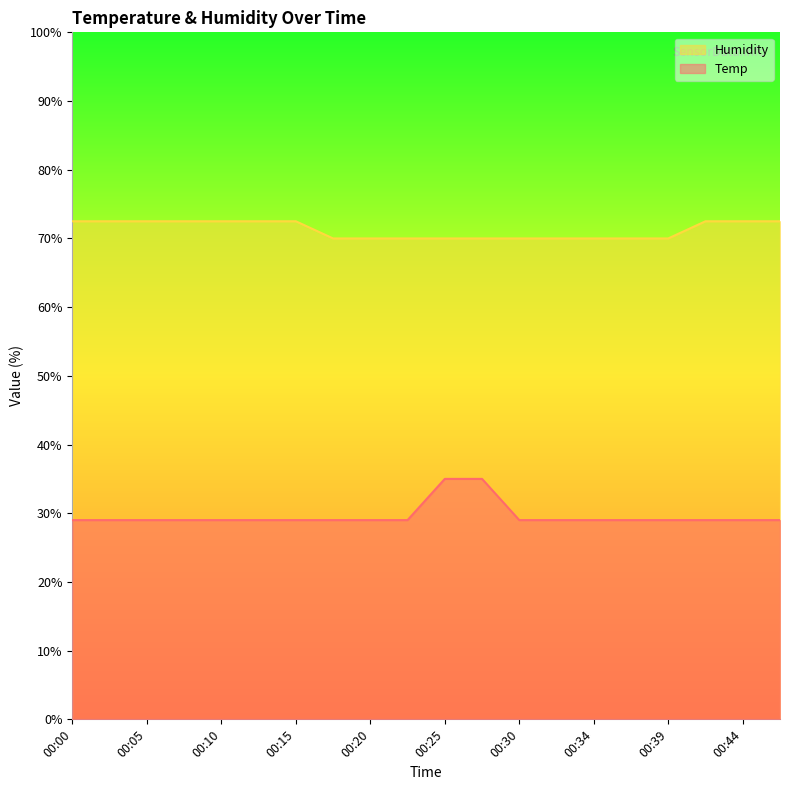

Which series has the largest total across all categories?

Humidity